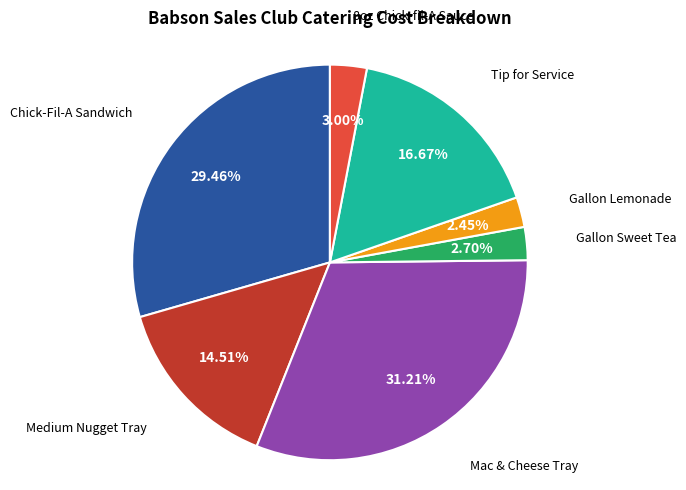

Is there a majority slice in this chart?

No